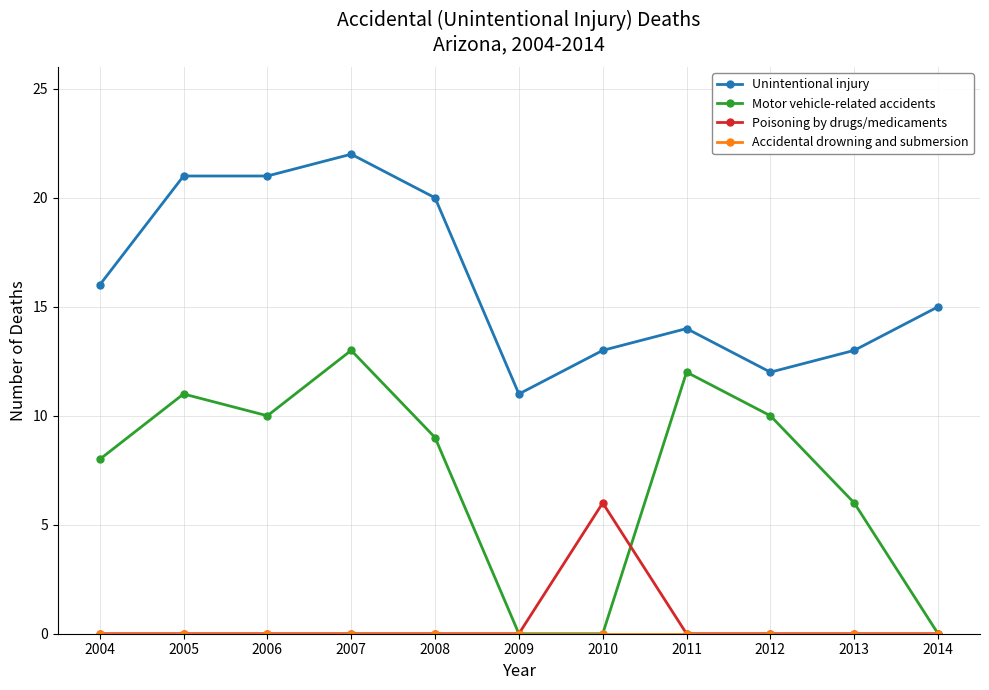

True or false: Poisoning by drugs/medicaments has a value of 6 at 2010.

True